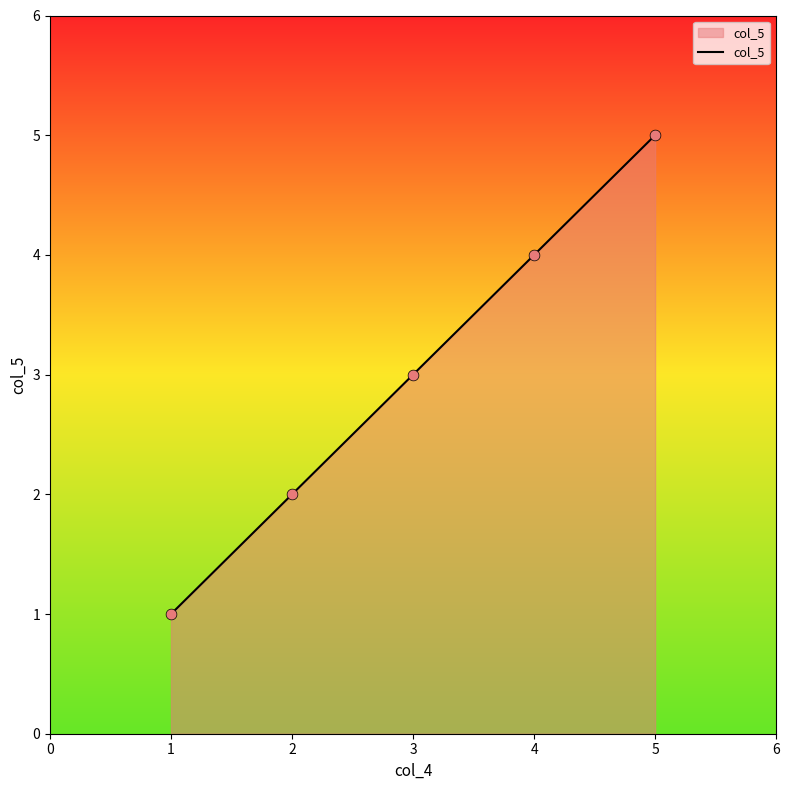

What is the change in value from 2 to 4?

+2